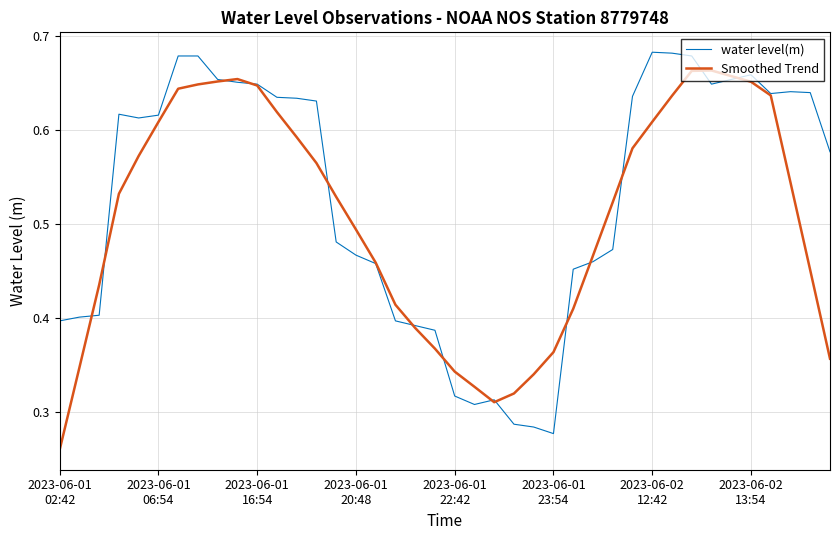

Which series has the largest total across all categories?

water level(m)